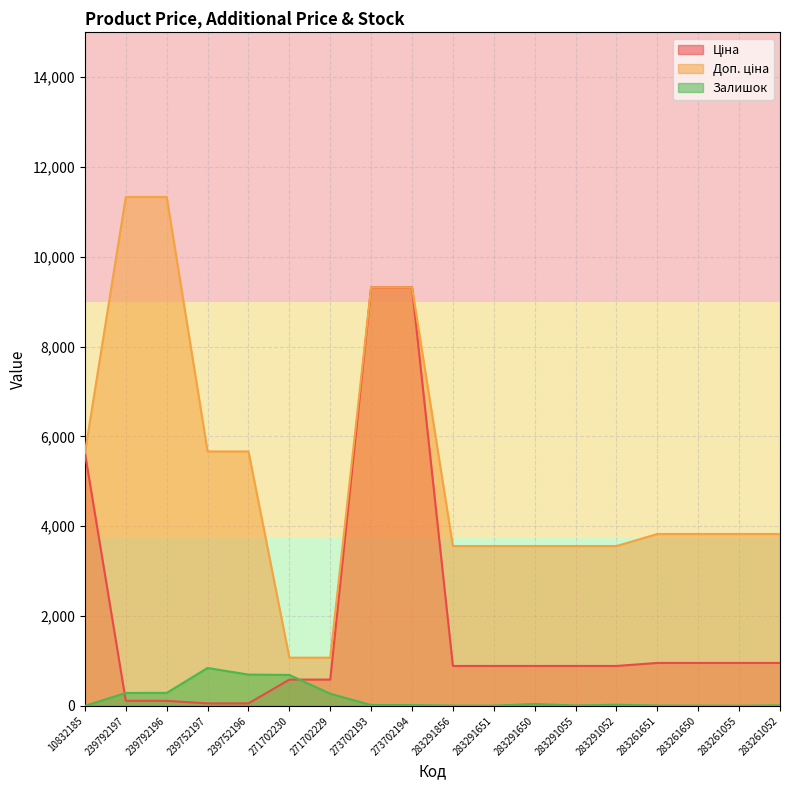

Is it true that Ціна equals 586.0 at 271702230?

True